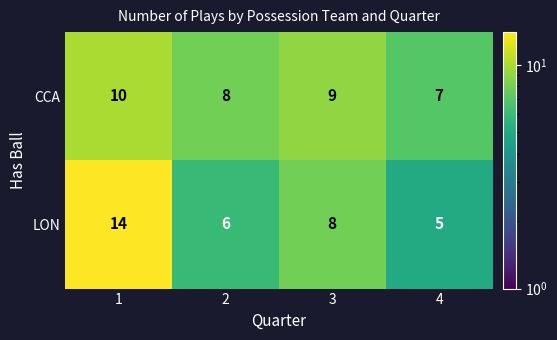

What is the approximate value of LON at 4?

5